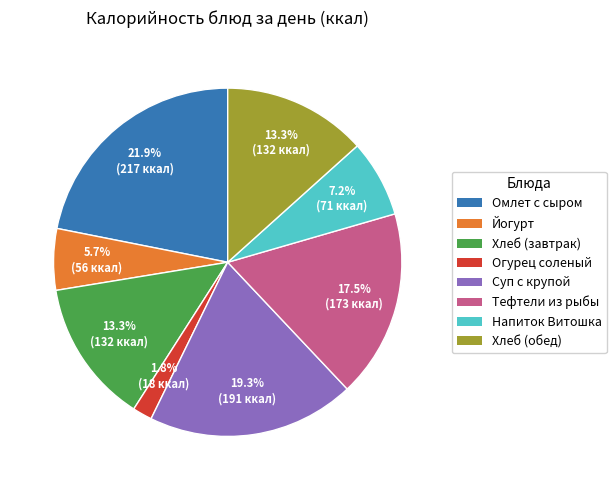

How many slices are in this pie chart?

8